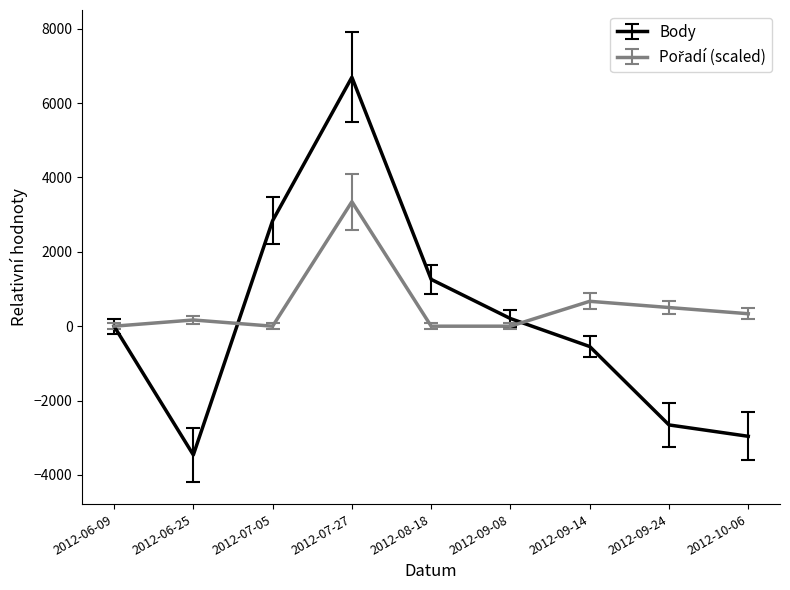

The Body series shows 932.7 at 2012-07-05. True or false?

False